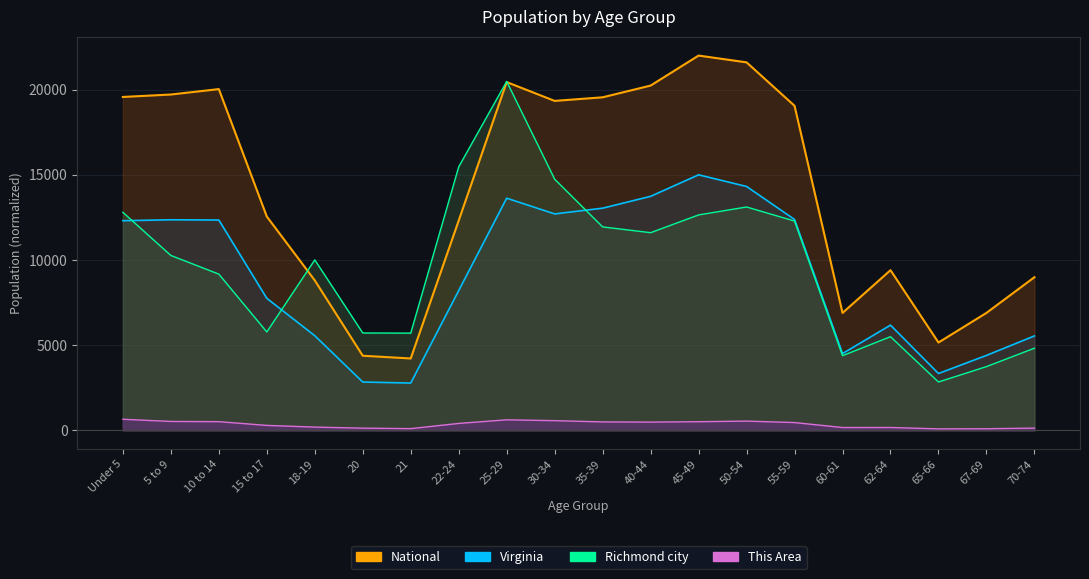

What position from the right is 65-66?

3